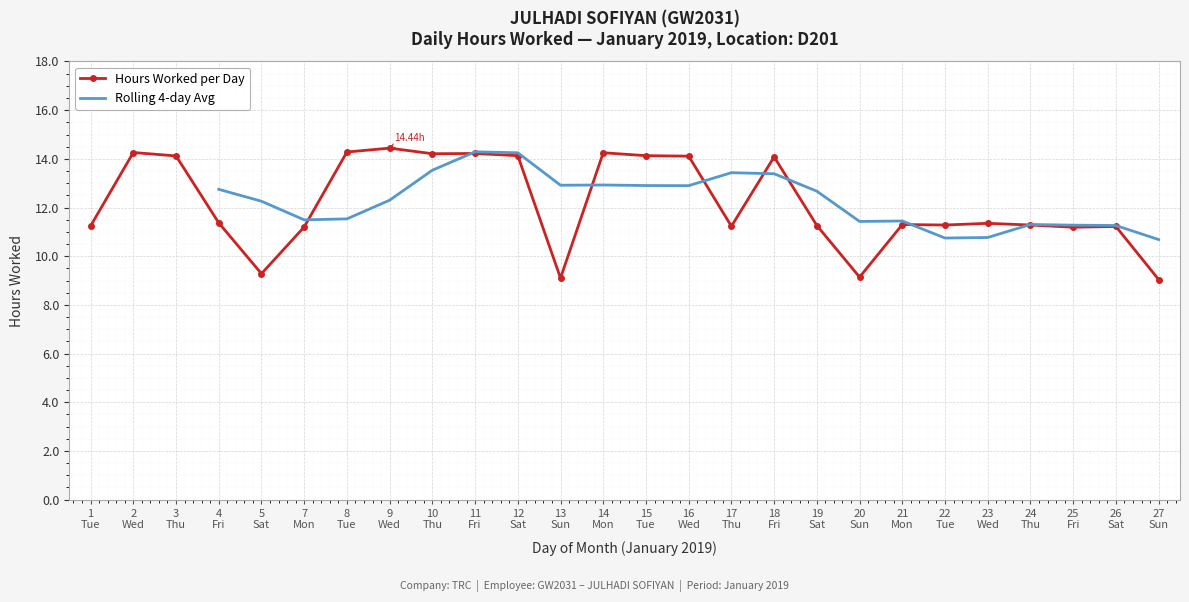

True or false: Hours Worked per Day has more than 0 points higher than both neighbors.

True